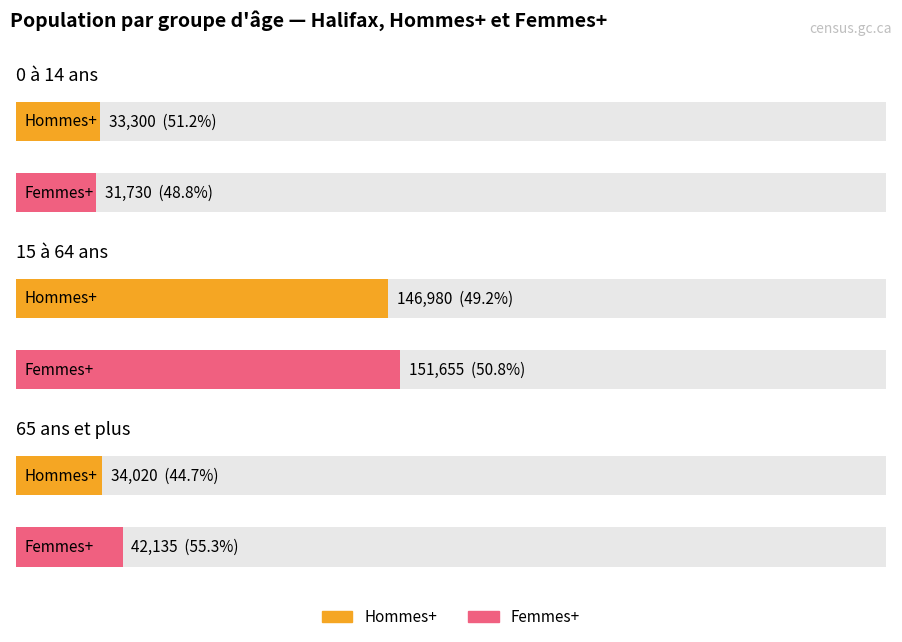

What is the sum of all Halifax Total values?

439815